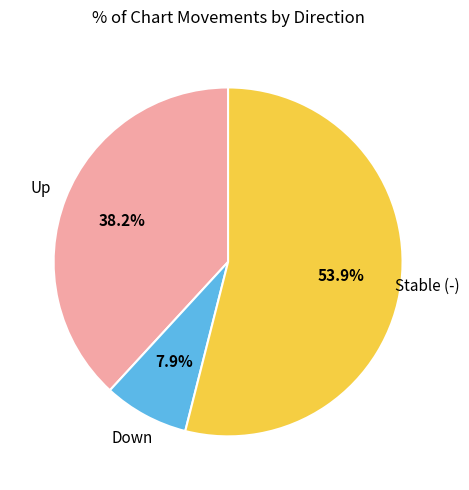

To the nearest percent, what is the average slice percentage?

33%